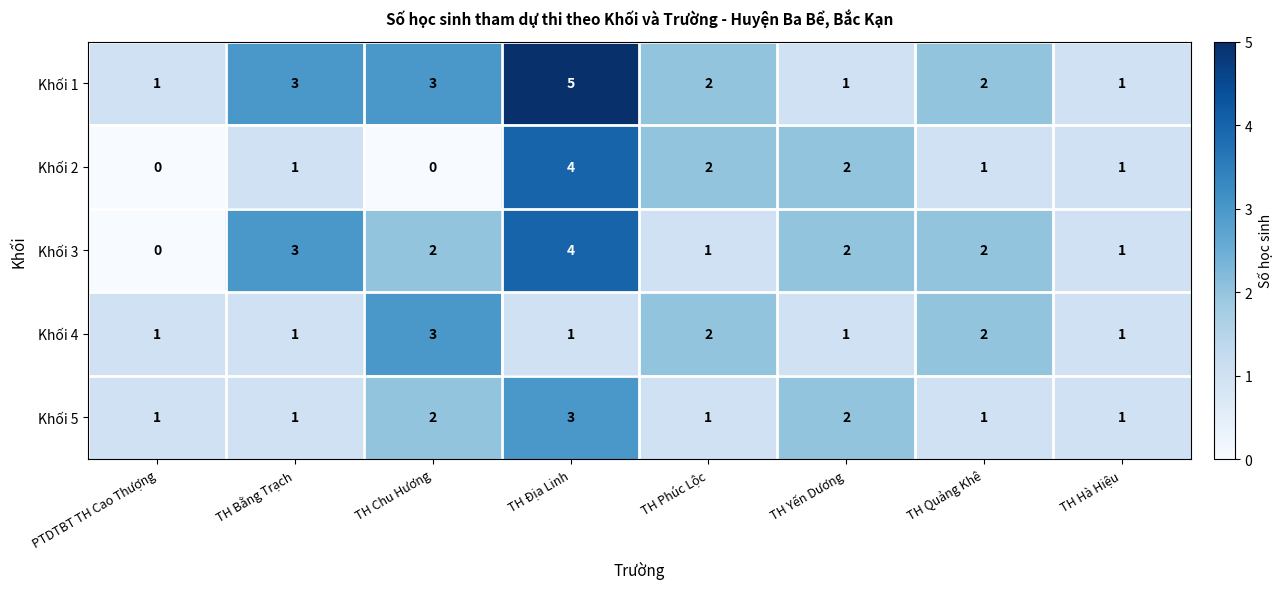

The Khối 3 series shows 2 at TH Yến Dương. True or false?

True